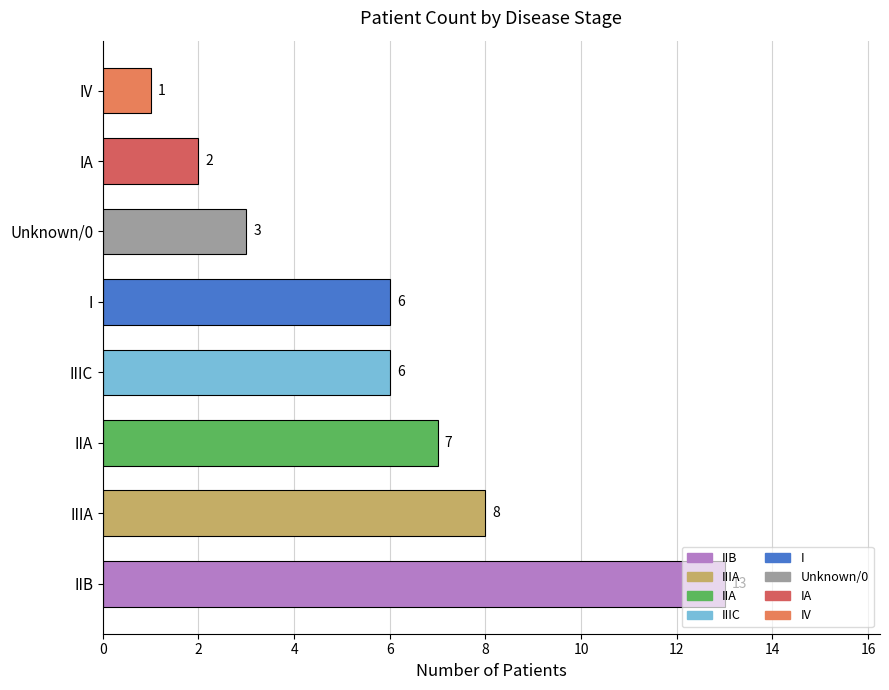

What is the average value?

6